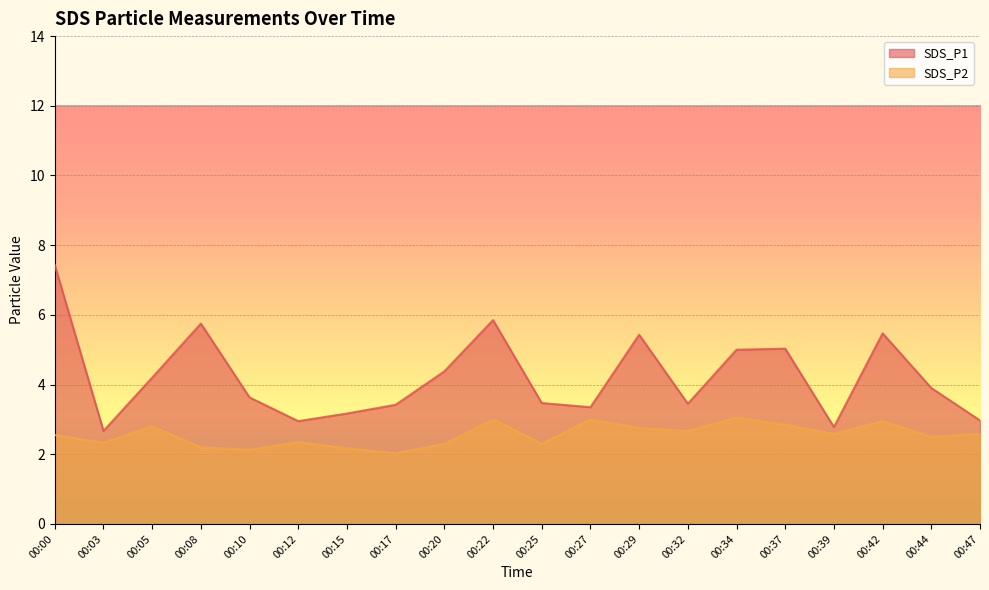

True or false: SDS_P2 has a value of 3.0 at 00:22.

True